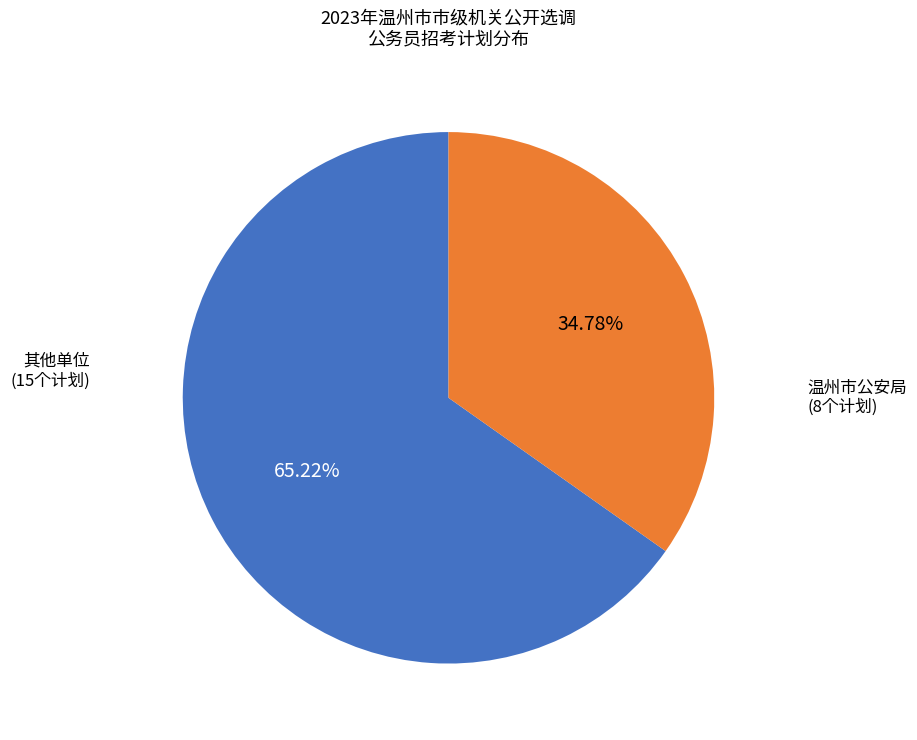

Is there a majority slice in this chart?

Yes